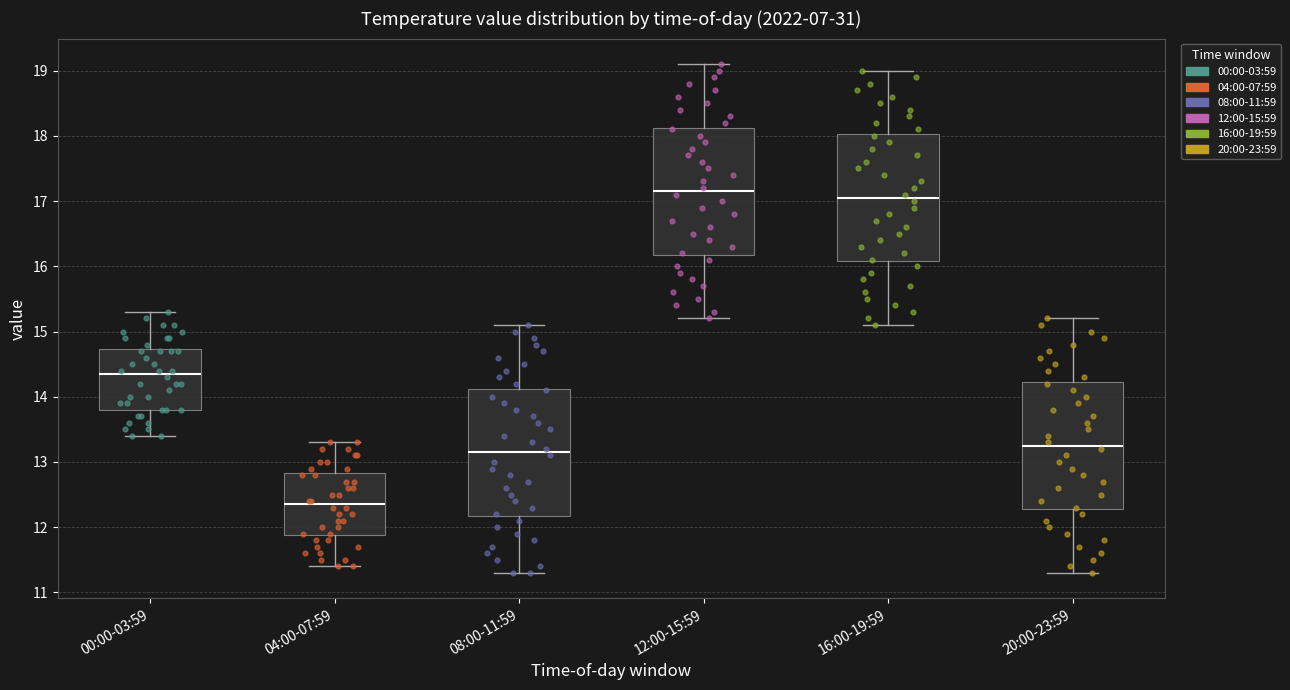

Where is the upper edge of the box for 08:00-11:59 on the y-axis? The values are not printed on the chart, so give them approximately, as read against the axis.

14.1